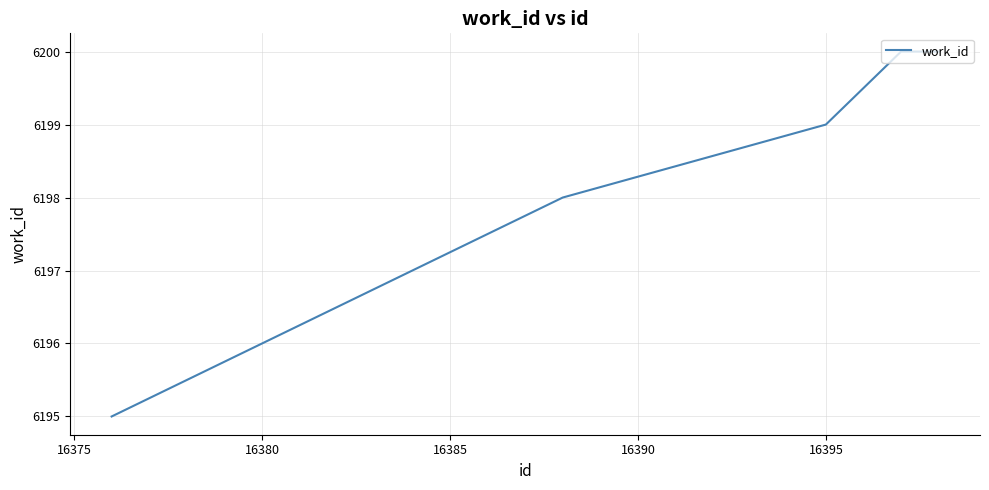

How many values are below 6199?

2